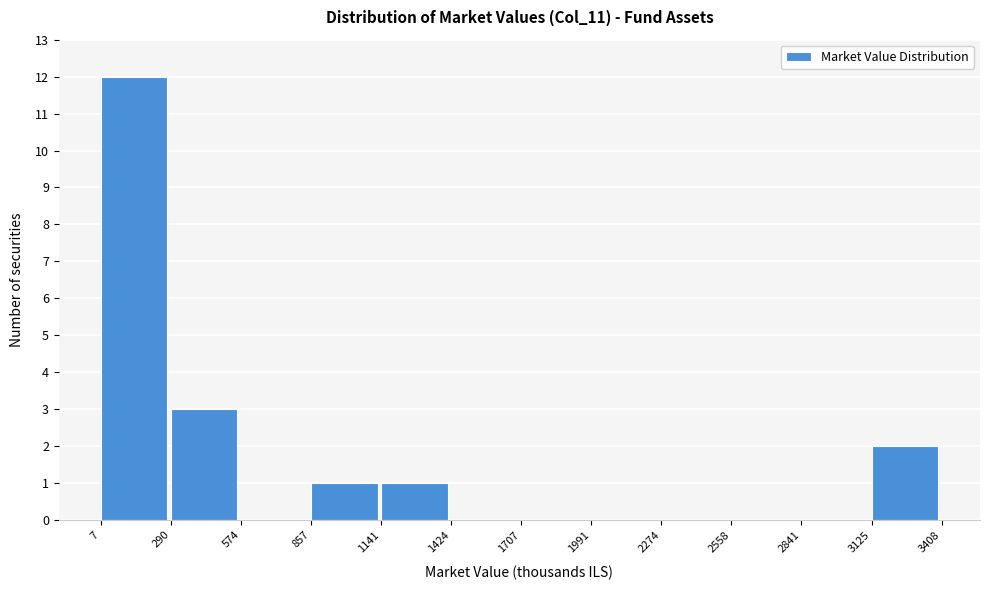

Reading left to right, list every bar in this chart as the range it spans on the x-axis followed by its height. The values are not printed on the chart, so give them approximately, as read against the axis.

7 to 290: 12
290 to 574: 3
574 to 857: 0
857 to 1141: 1
1141 to 1424: 1
1424 to 1707: 0
1707 to 1991: 0
1991 to 2274: 0
2274 to 2558: 0
2558 to 2841: 0
2841 to 3125: 0
3125 to 3408: 2